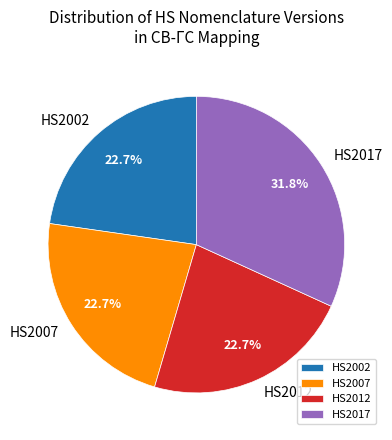

Which slice is the largest?

HS2017